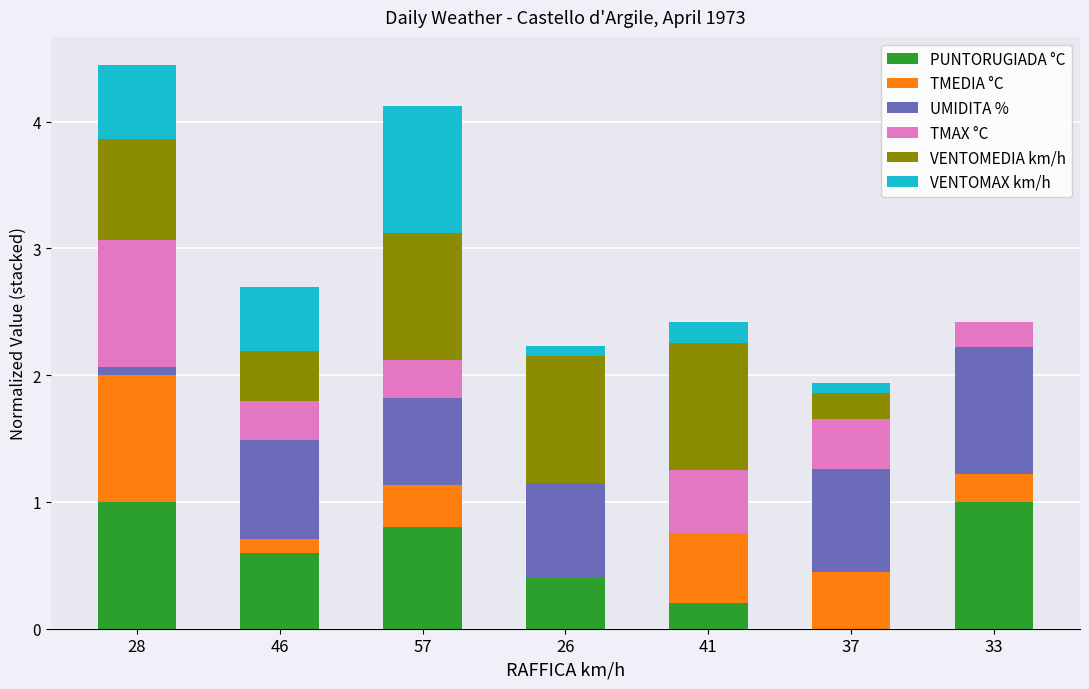

What is the total value across all series at 46?

2.7